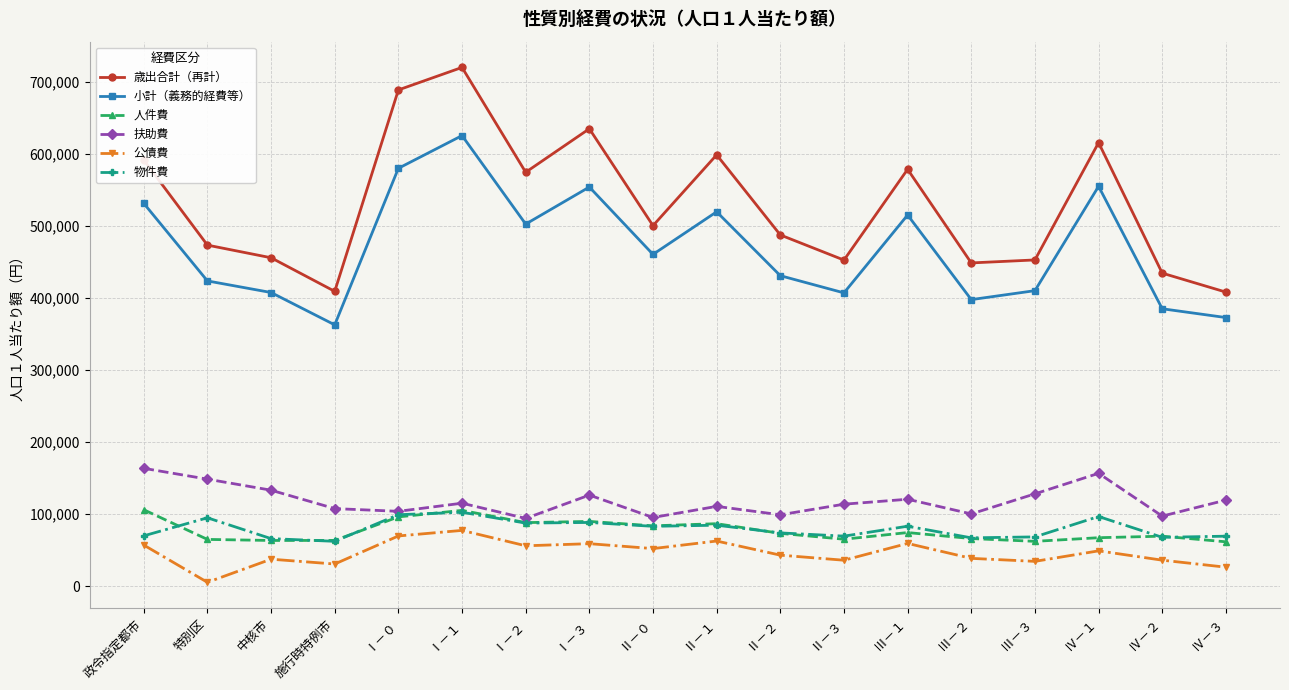

How many series are shown in this chart?

6